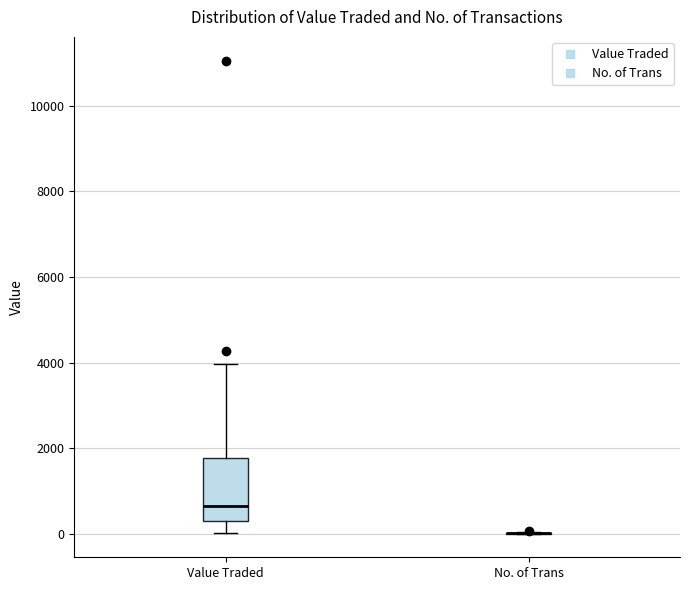

Reading left to right, transcribe this box plot: for each box, give where its median line is, the range the box spans, and where its two whiskers end, as read against the y-axis. The values are not printed on the chart, so give them approximately, as read against the axis.

Value Traded: median 600, box 200 to 1800, whiskers 0 to 4000
No. of Trans: box collapsed to a line at 0, whiskers 0 to 0